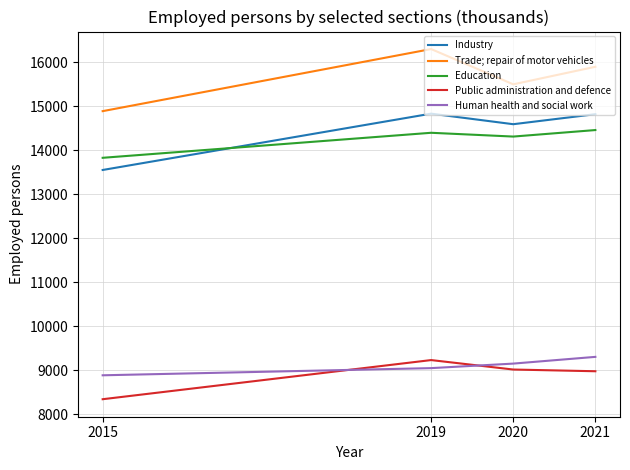

Read the Industry value at 2021, to the nearest 10.

14820